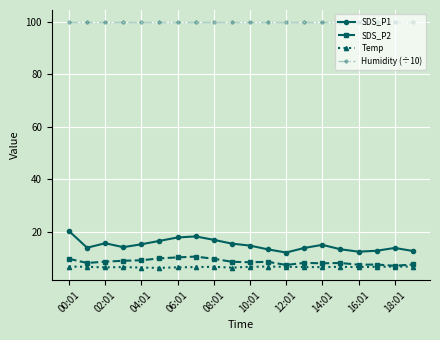

Which series has the widest spread of values?

SDS_P1